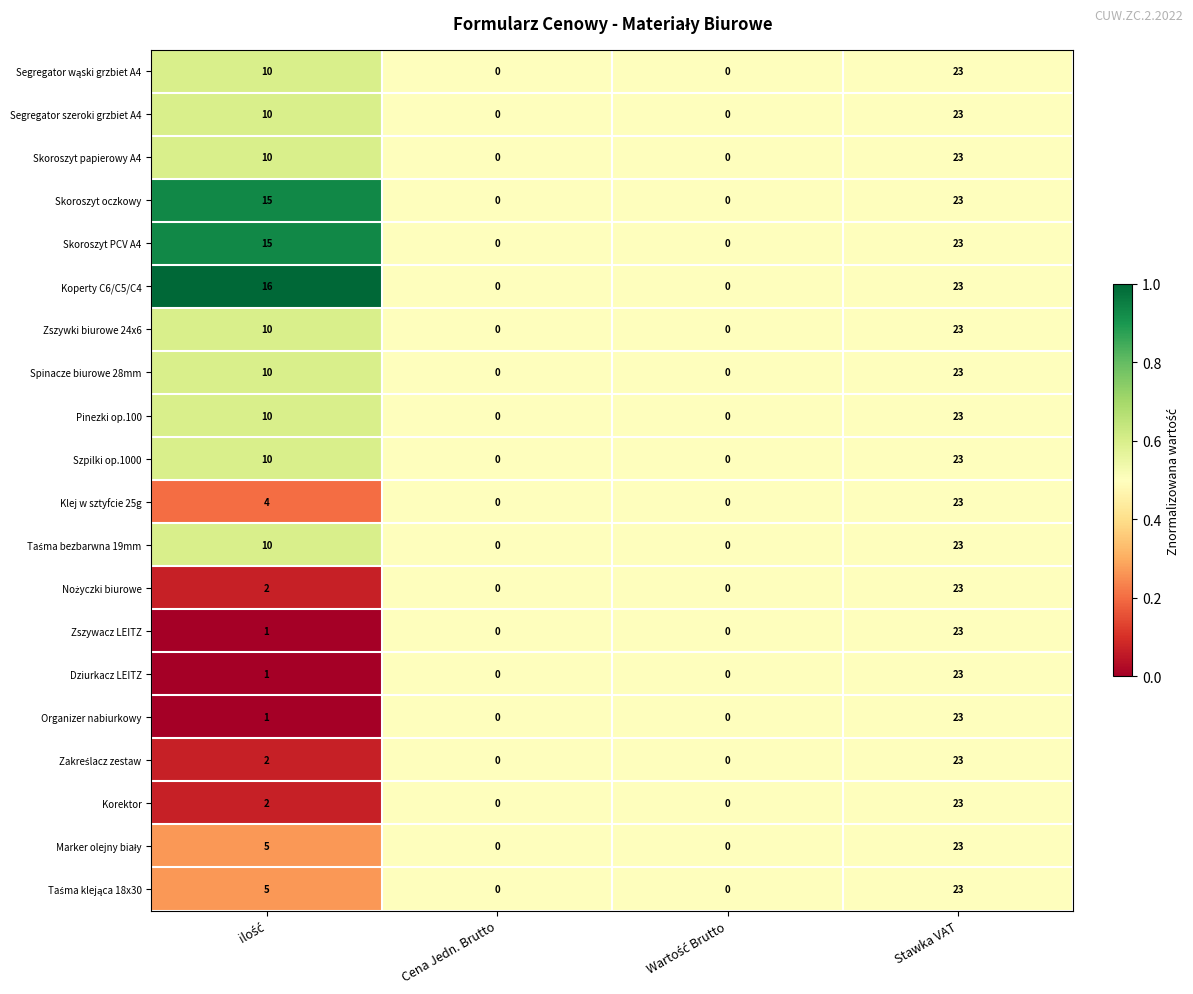

What is the average value of the Segregator szeroki grzbiet A4 series?

8